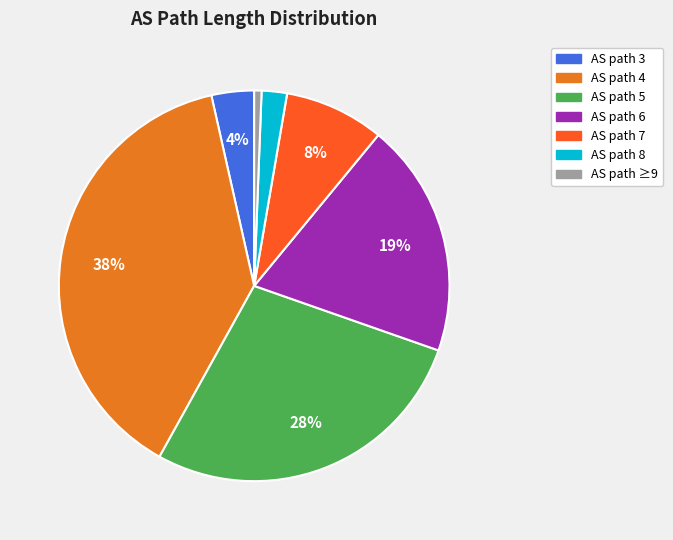

The AS path ≥9 slice represents 12% of the pie. True or false?

False